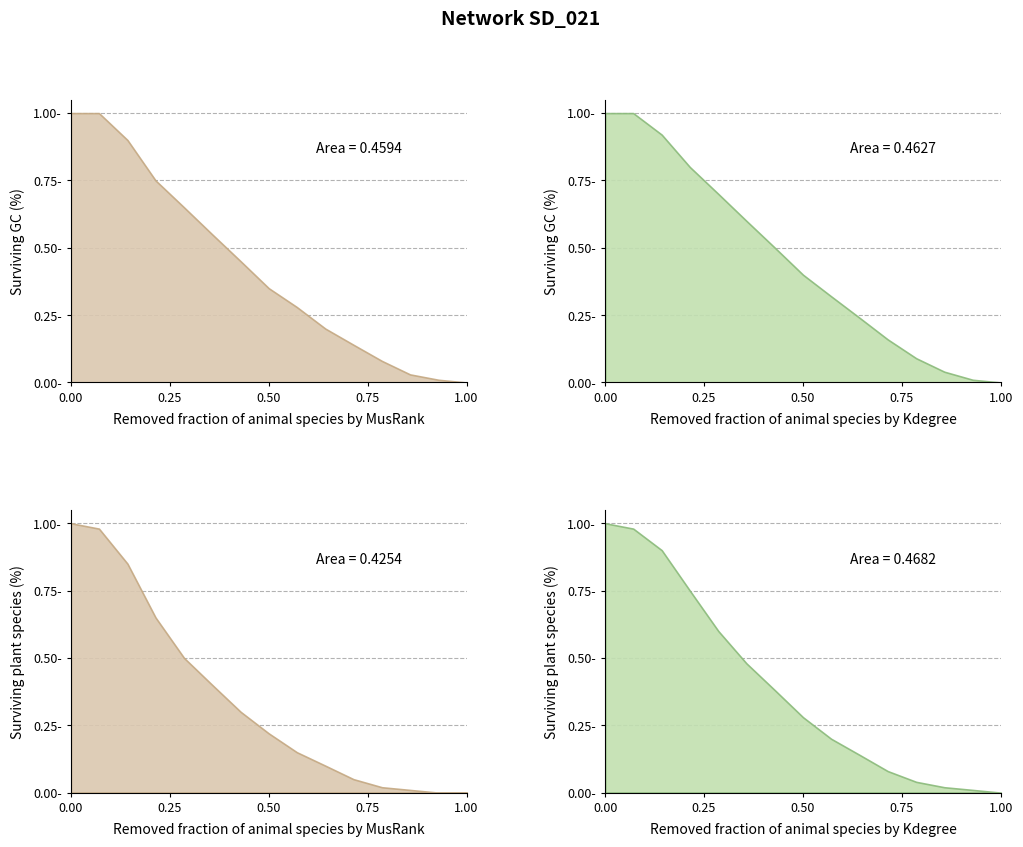

What is the sum of all GC_Kdegree values?

6.8